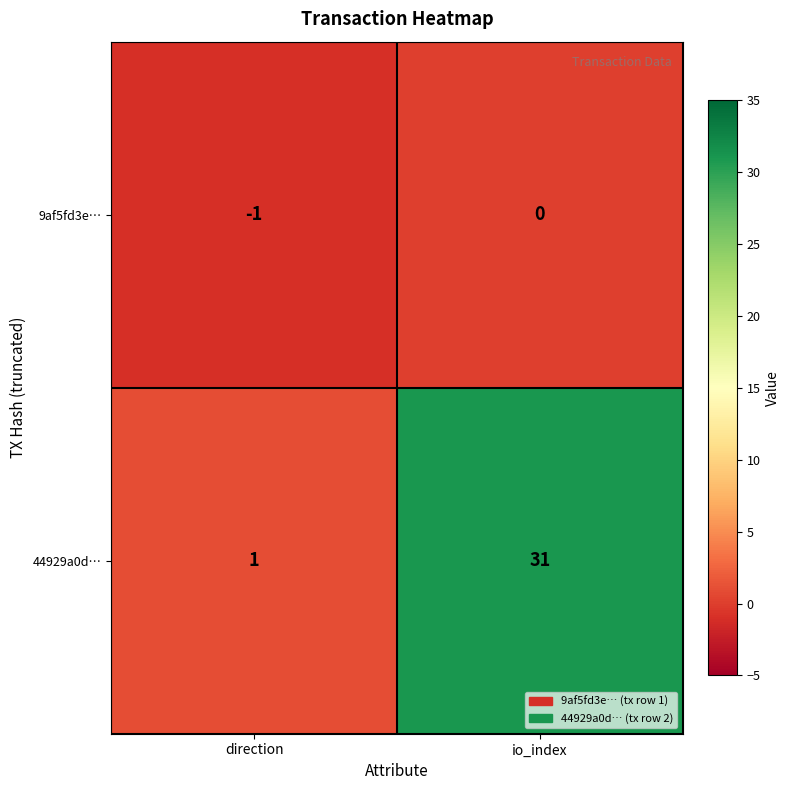

The 9af5fd3e… series shows 0 at io_index. True or false?

True